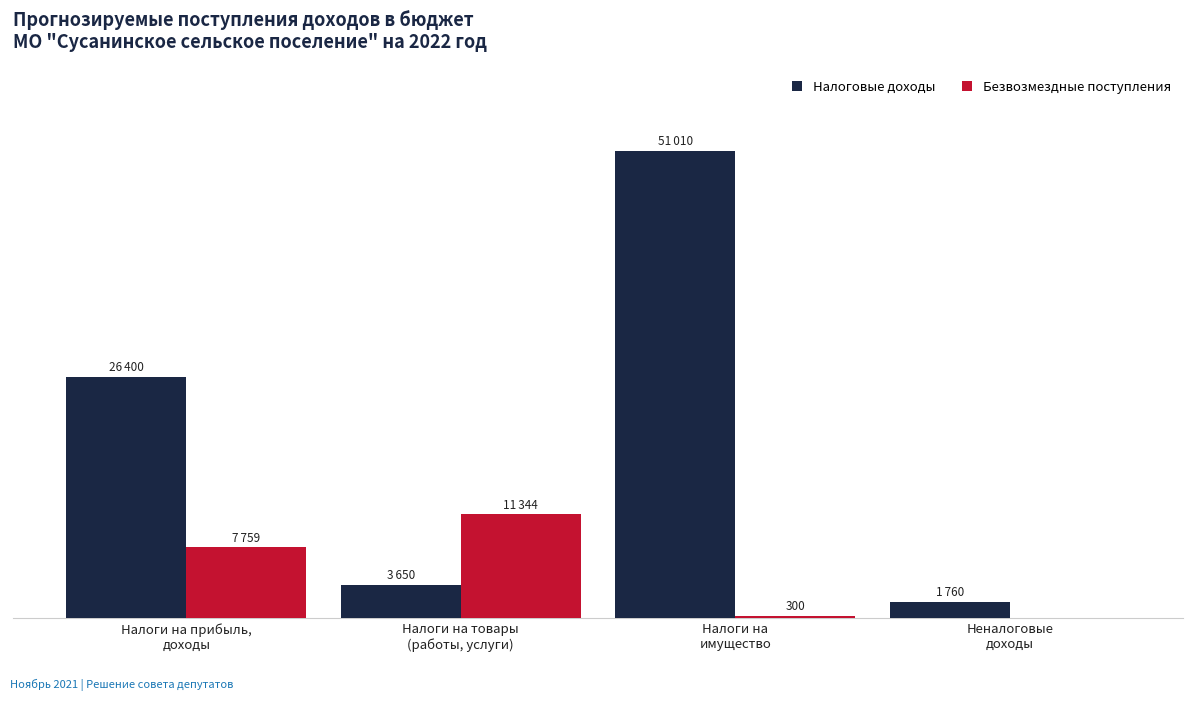

What is the minimum value for Налоговые доходы?

1760.0